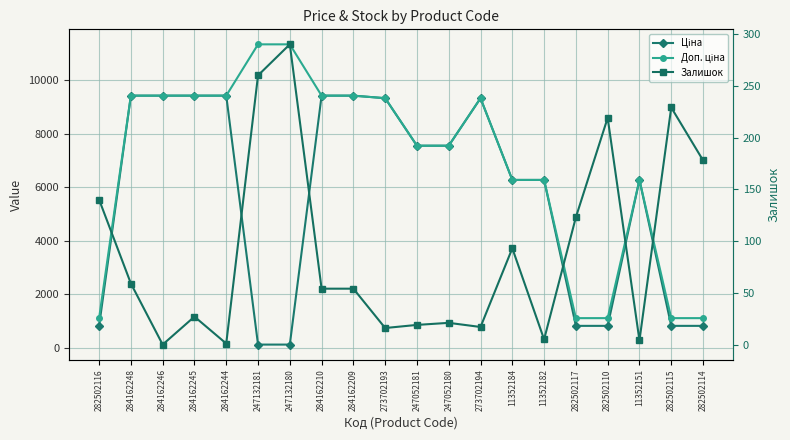

What is the highest value of the Залишок series?

290.0